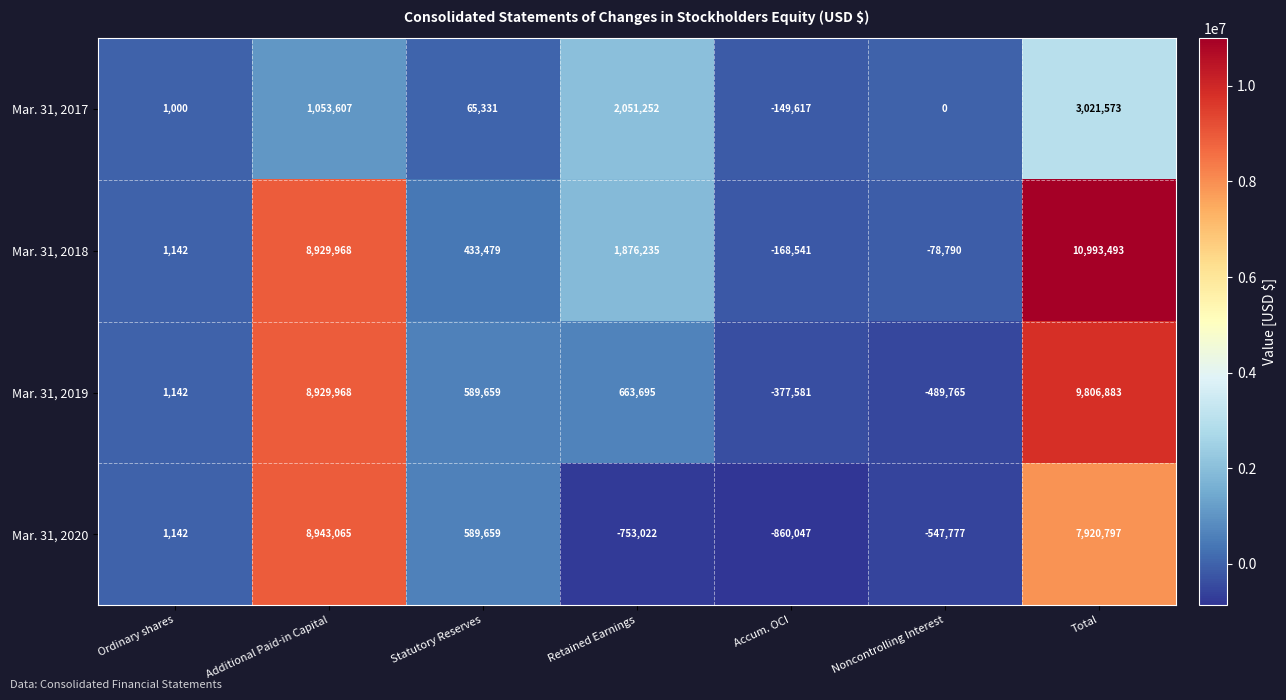

Is it true that Mar. 31, 2017 equals 1000 at Ordinary shares?

True